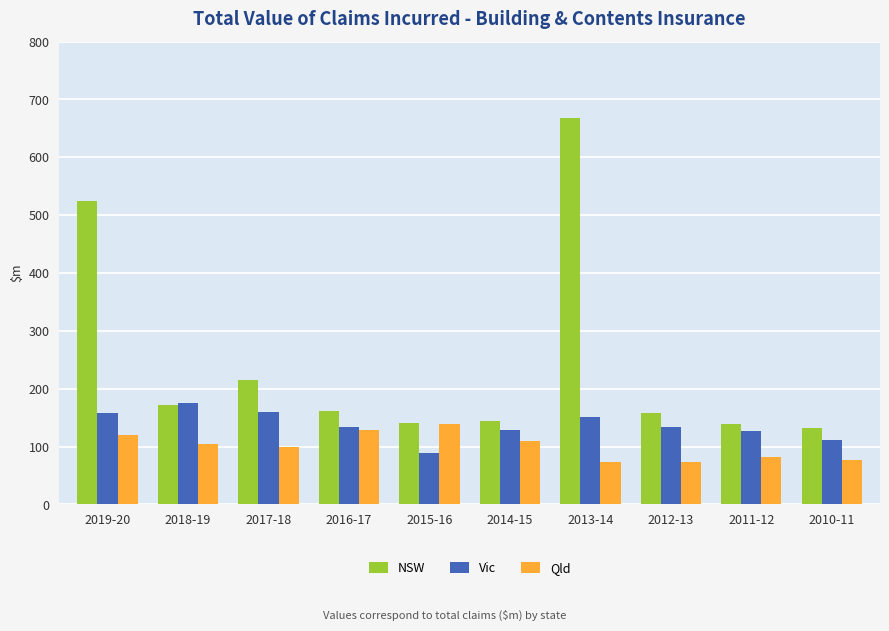

What is the sum of all Qld values?

1003.4